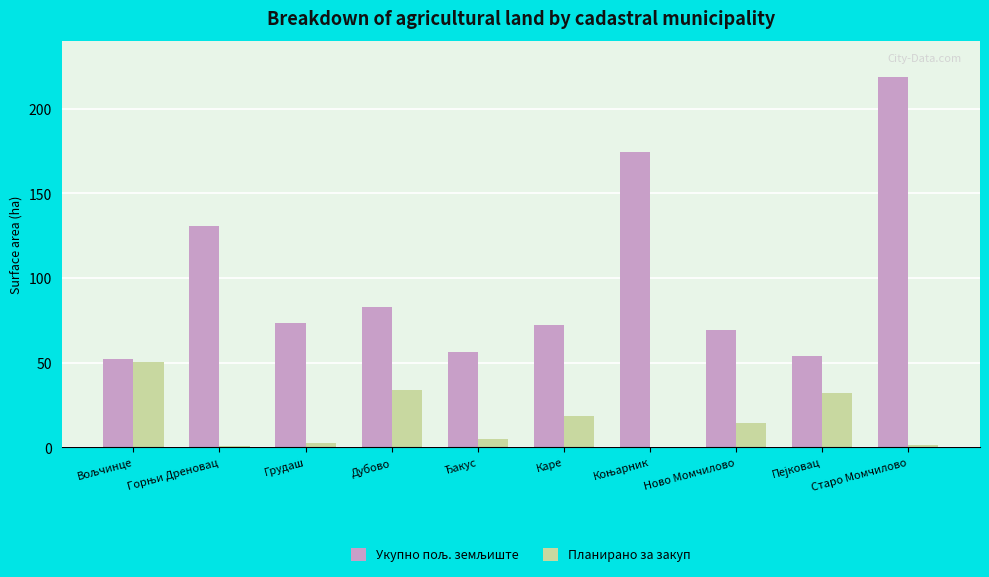

At which category does the chart reach its peak across all series?

Старо Момчилово